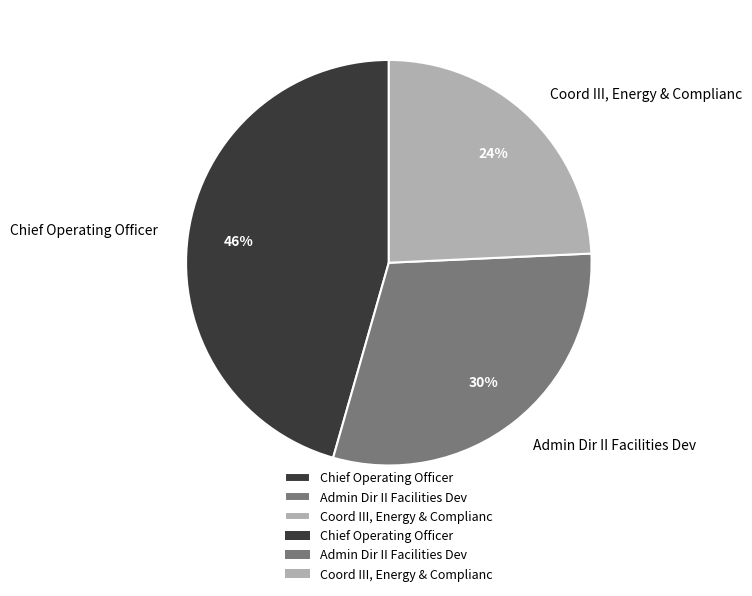

Does any single category account for the majority?

No